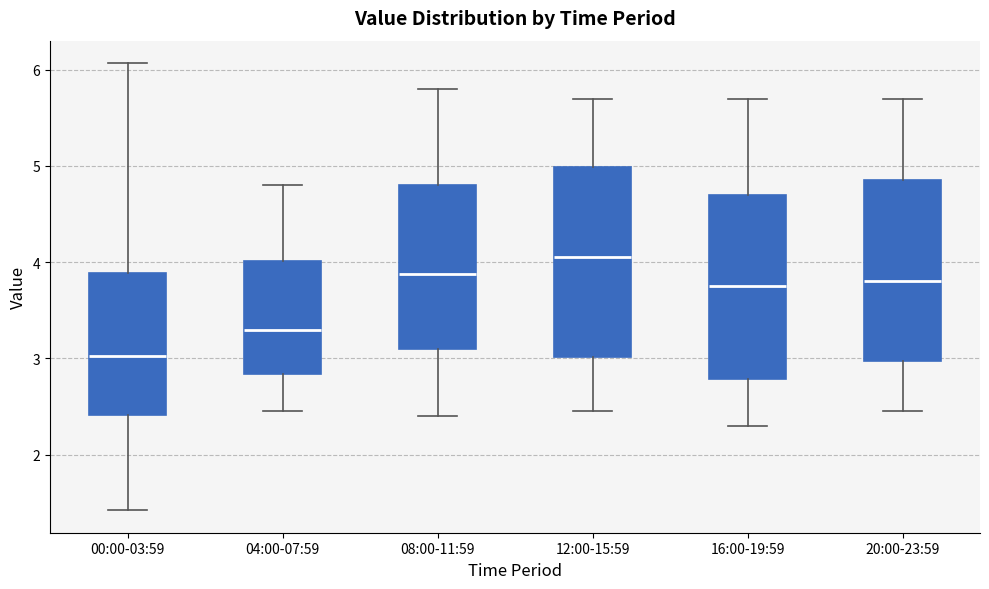

Where does the lower whisker of the box for 08:00-11:59 end on the y-axis? The values are not printed on the chart, so give them approximately, as read against the axis.

2.4